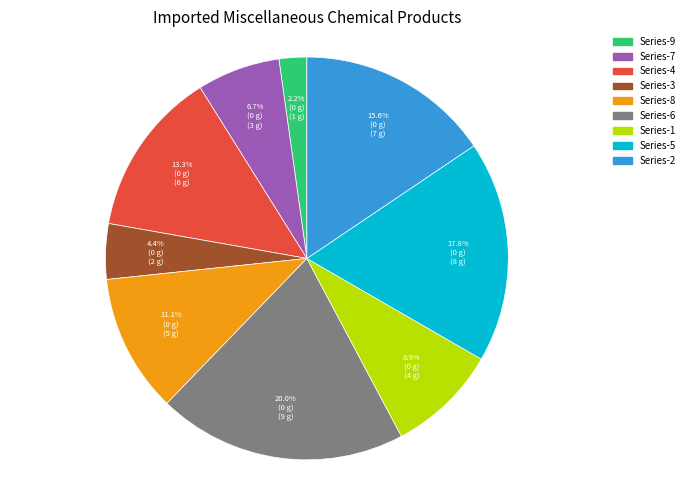

Is there any slice that represents more than half of the pie?

No